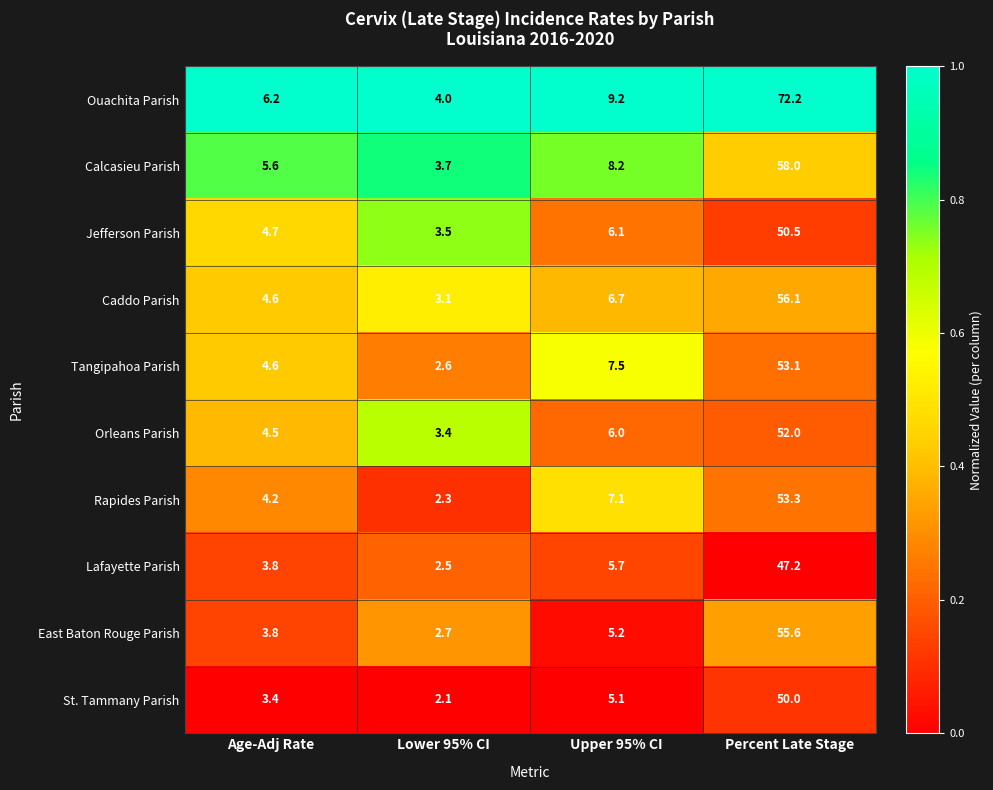

Rank the categories by East Baton Rouge Parish value from highest to lowest.

Percent Late Stage, Upper 95% CI, Age-Adj Rate, Lower 95% CI